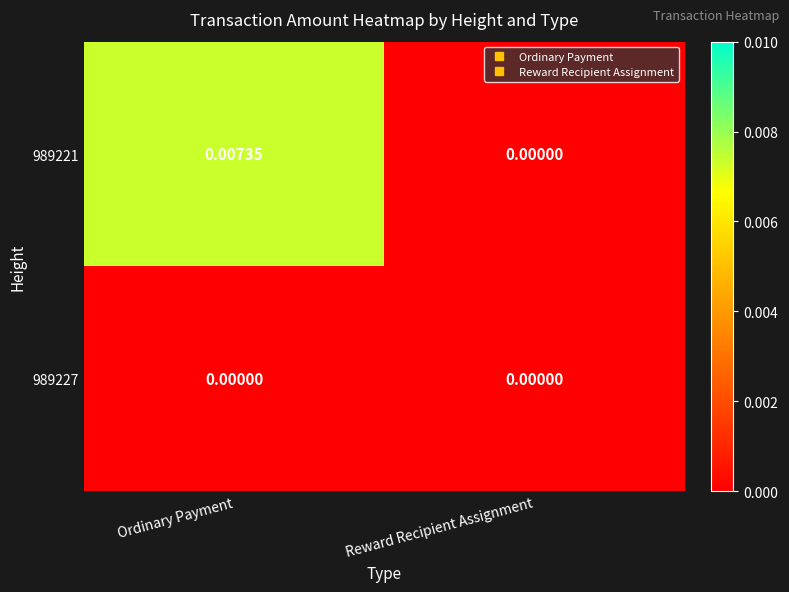

Where is 989221 nearest to the value 0?

Reward Recipient Assignment